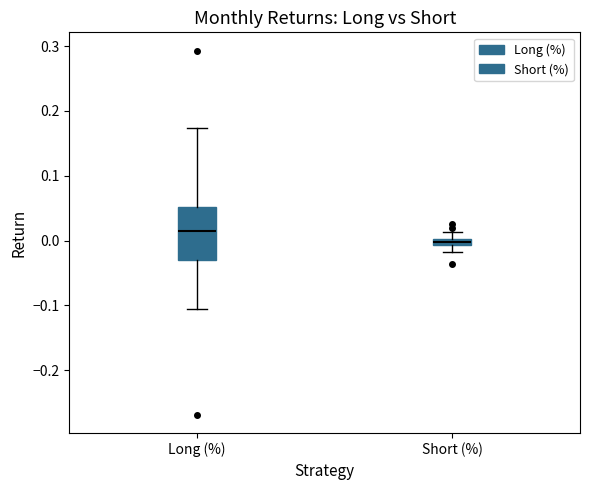

Comparing the boxes themselves (not the whiskers), which one is the tallest?

Long (%)